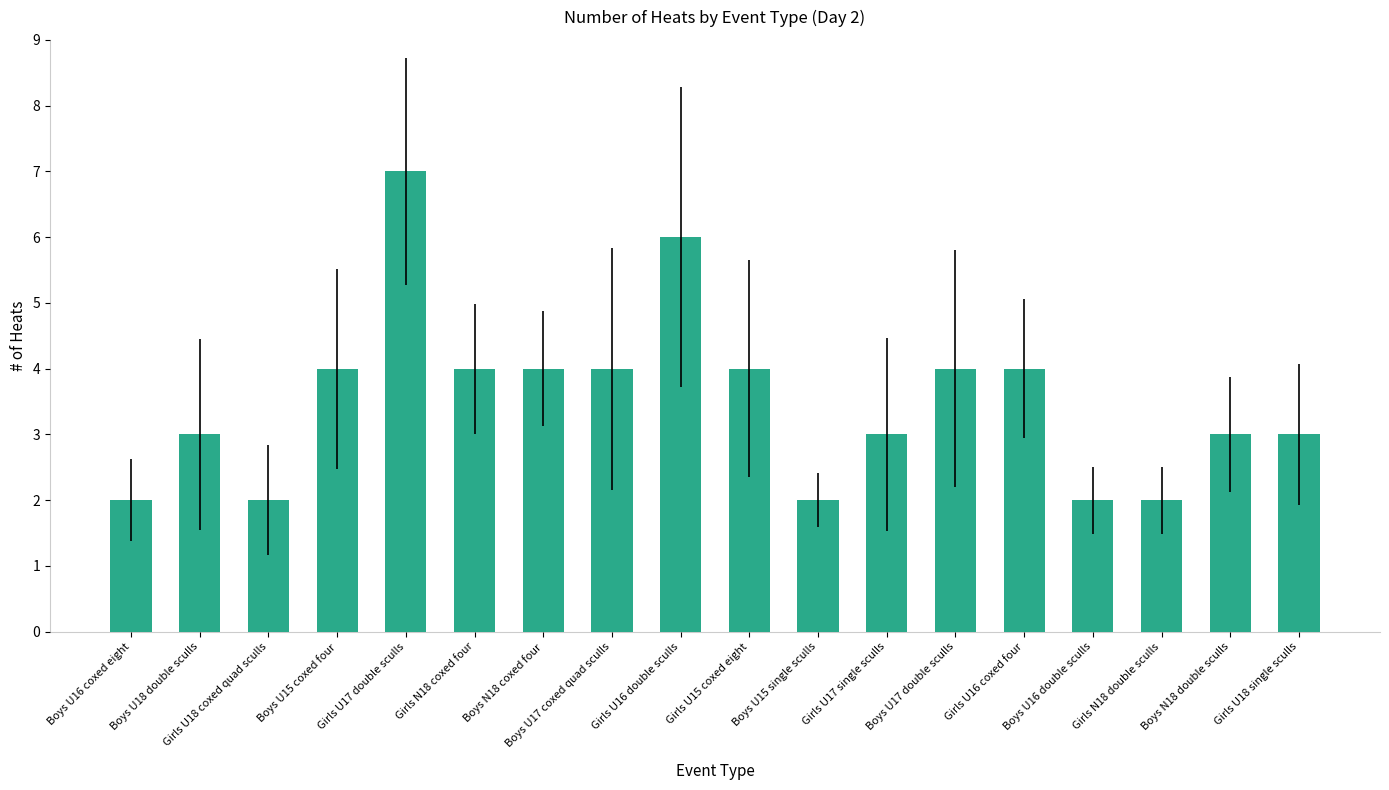

What value does the data have at Girls N18 coxed four?

4